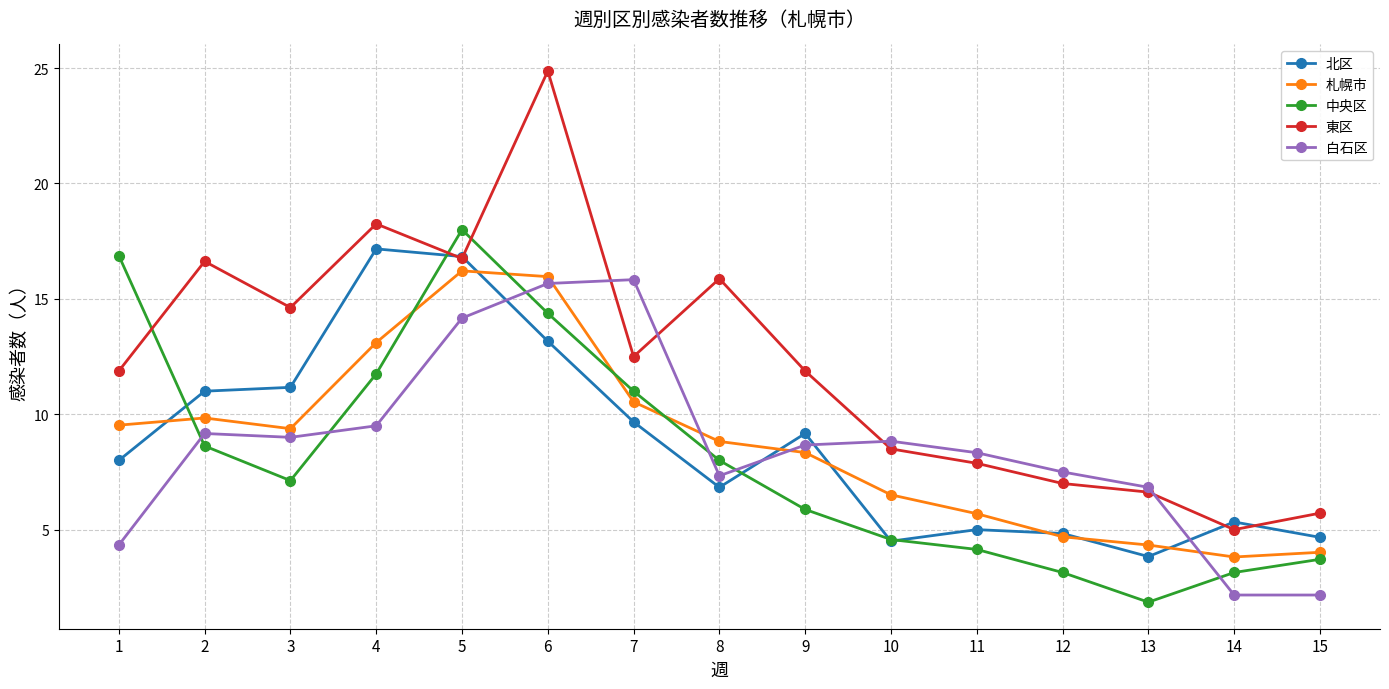

At which category does 札幌市 reach its first local valley?

3